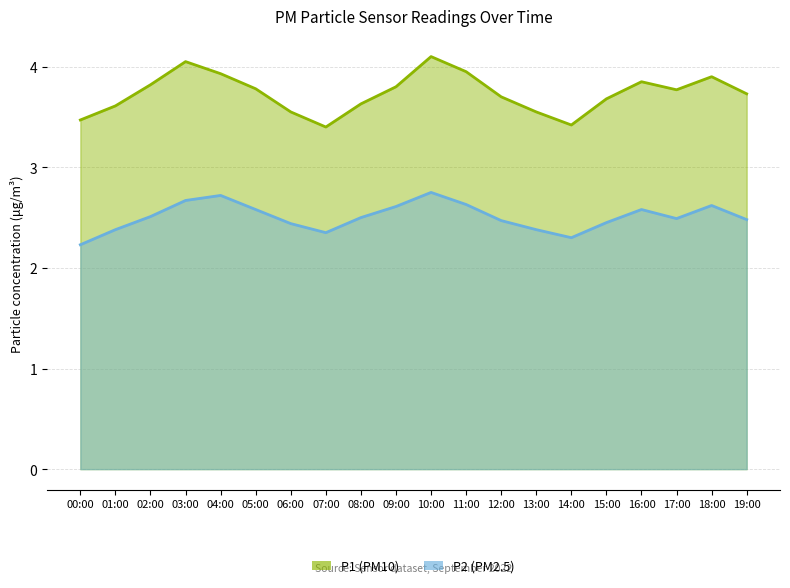

What is the value of the P2 point at the 17th from the left?

2.6